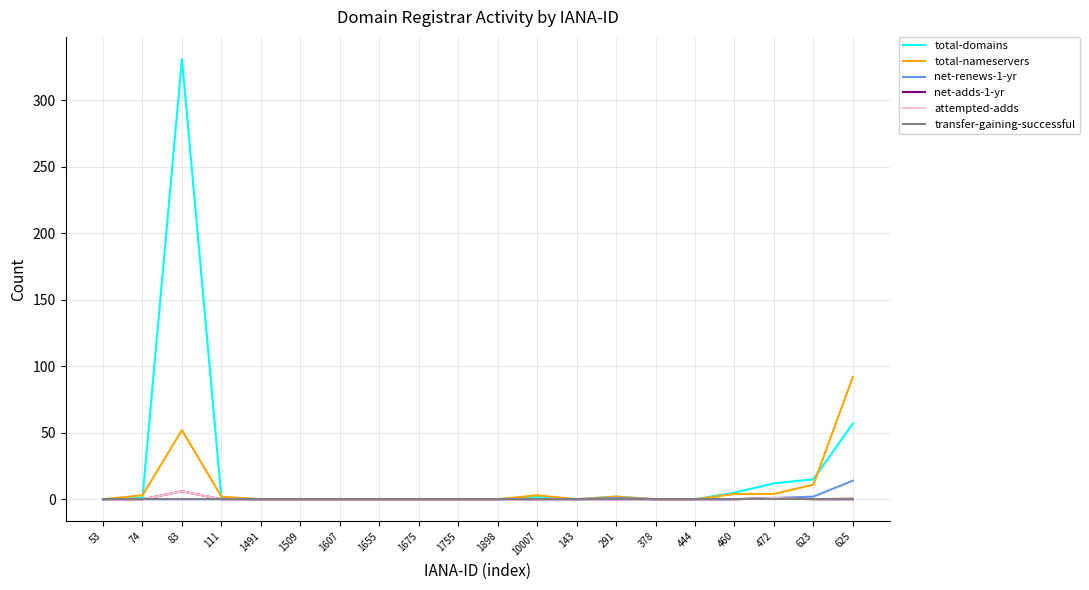

Does the chart have visible grid lines?

Yes